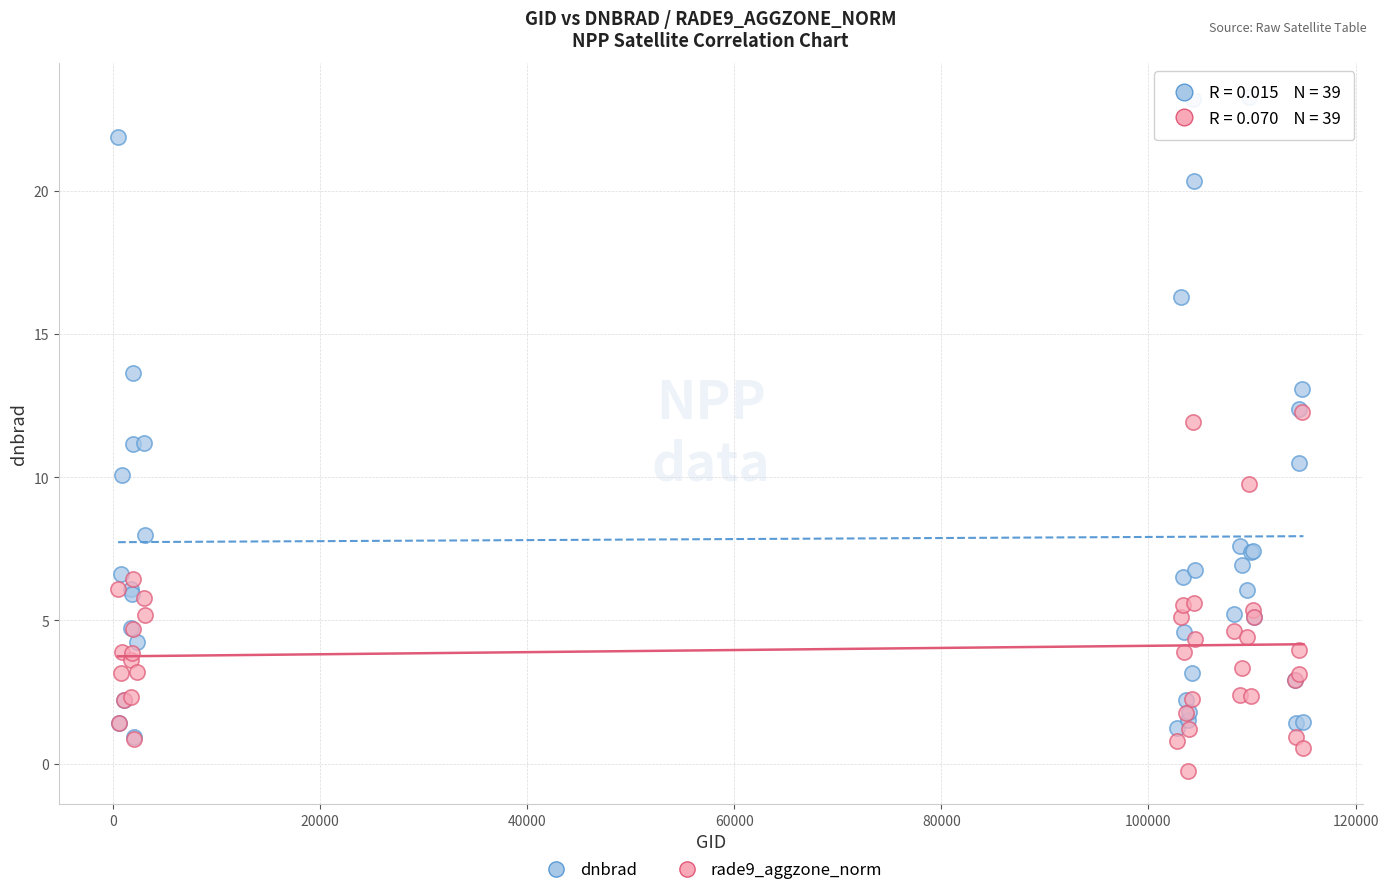

What are all the series names shown in the legend?

dnbrad, rade9_aggzone_norm